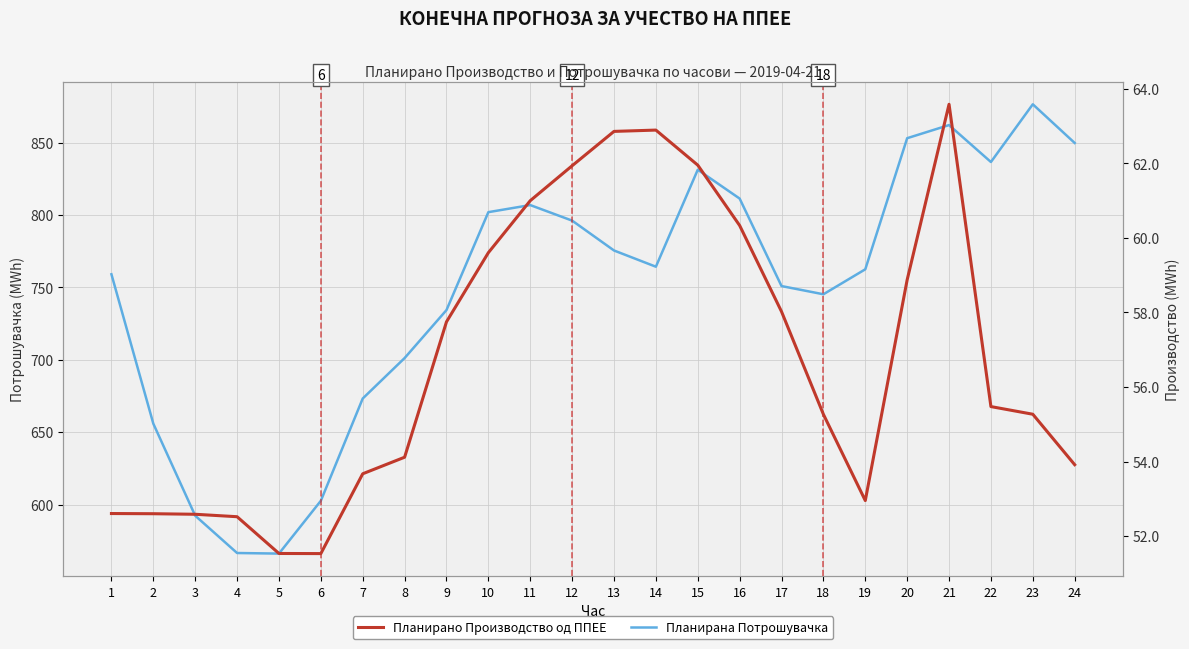

Which series has the widest spread of values?

Планирана Потрошувачка